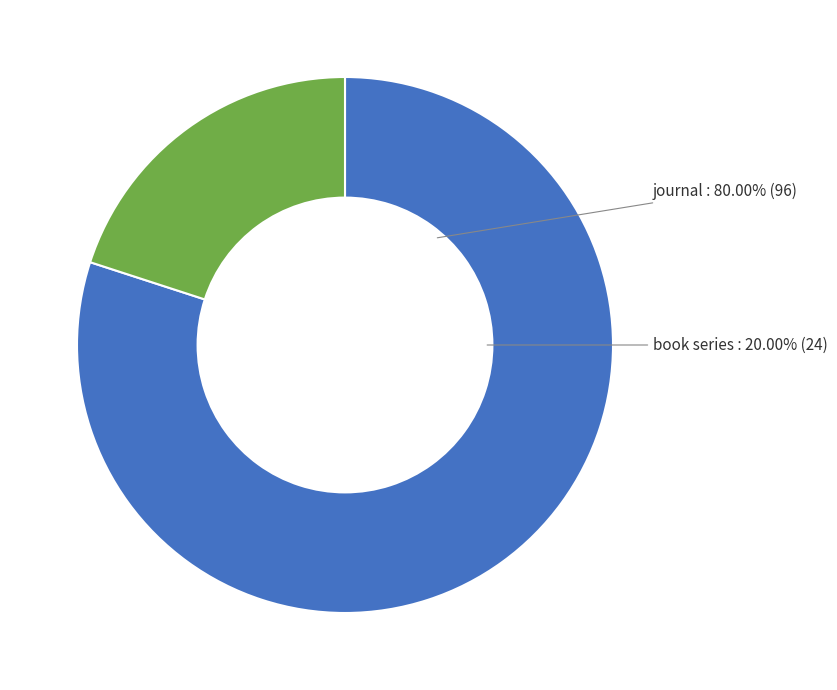

Count the number of slices in the pie.

2